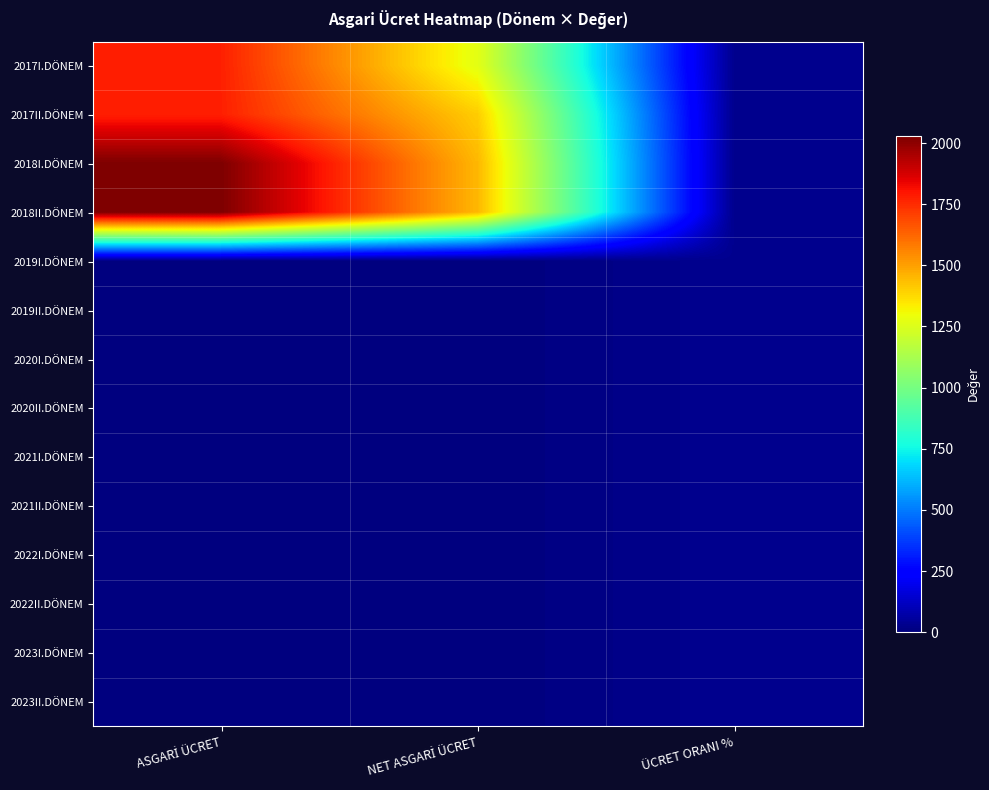

Reading right to left, extract all data points from this chart.

2017I.DÖNEM: ÜCRET ORANI %=30.0	NET ASGARİ ÜCRET=1270.8	ASGARİ ÜCRET=1777.5
2017II.DÖNEM: ÜCRET ORANI %=30.0	NET ASGARİ ÜCRET=1404.1	ASGARİ ÜCRET=1777.5
2018I.DÖNEM: ÜCRET ORANI %=30.0	NET ASGARİ ÜCRET=1450.9	ASGARİ ÜCRET=2029.5
2018II.DÖNEM: ÜCRET ORANI %=30.0	NET ASGARİ ÜCRET=1450.9	ASGARİ ÜCRET=2029.5
2019I.DÖNEM: ÜCRET ORANI %=30.0	NET ASGARİ ÜCRET=0.0	ASGARİ ÜCRET=0.0
2019II.DÖNEM: ÜCRET ORANI %=30.0	NET ASGARİ ÜCRET=0.0	ASGARİ ÜCRET=0.0
2020I.DÖNEM: ÜCRET ORANI %=30.0	NET ASGARİ ÜCRET=0.0	ASGARİ ÜCRET=0.0
2020II.DÖNEM: ÜCRET ORANI %=30.0	NET ASGARİ ÜCRET=0.0	ASGARİ ÜCRET=0.0
2021I.DÖNEM: ÜCRET ORANI %=30.0	NET ASGARİ ÜCRET=0.0	ASGARİ ÜCRET=0.0
2021II.DÖNEM: ÜCRET ORANI %=30.0	NET ASGARİ ÜCRET=0.0	ASGARİ ÜCRET=0.0
2022I.DÖNEM: ÜCRET ORANI %=30.0	NET ASGARİ ÜCRET=0.0	ASGARİ ÜCRET=0.0
2022II.DÖNEM: ÜCRET ORANI %=30.0	NET ASGARİ ÜCRET=0.0	ASGARİ ÜCRET=0.0
2023I.DÖNEM: ÜCRET ORANI %=30.0	NET ASGARİ ÜCRET=0.0	ASGARİ ÜCRET=0.0
2023II.DÖNEM: ÜCRET ORANI %=30.0	NET ASGARİ ÜCRET=0.0	ASGARİ ÜCRET=0.0